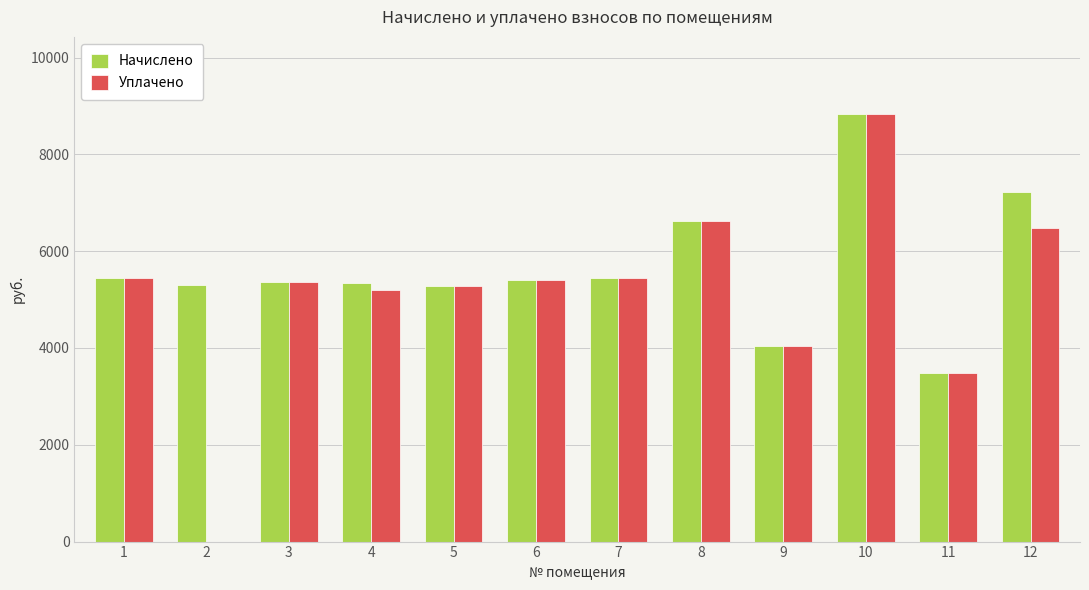

At which label does Начислено reach its peak?

10